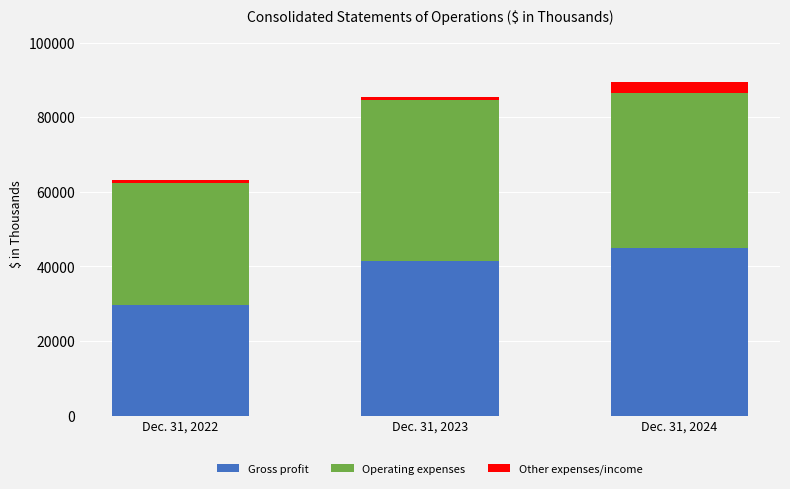

What are all the series names shown in the legend?

Gross profit, Operating expenses, Other expenses/income